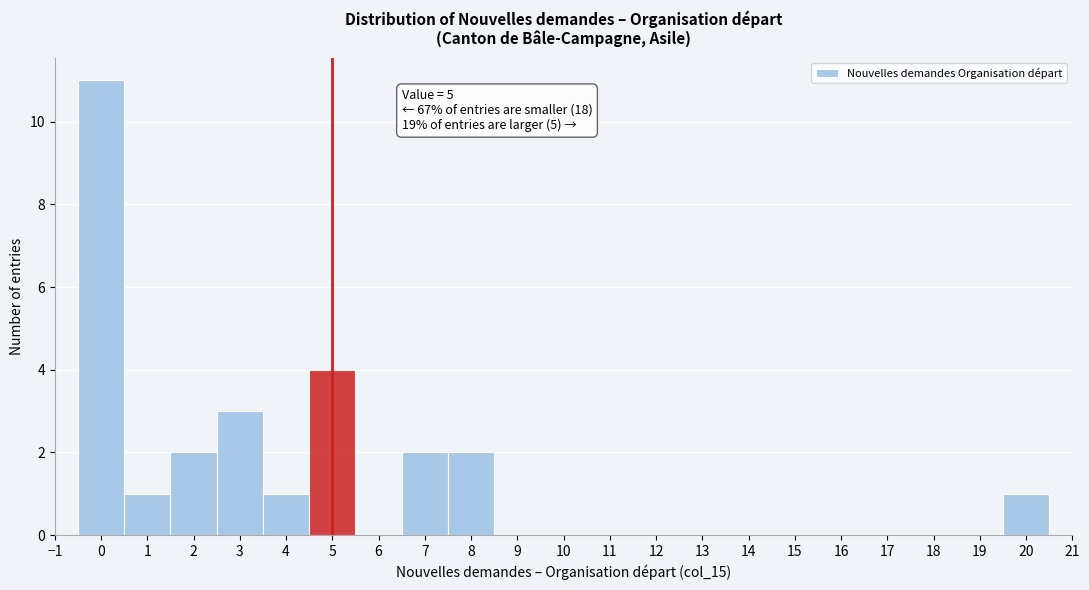

Over which range of the x-axis is the bar tallest?

-0.5 to 0.5